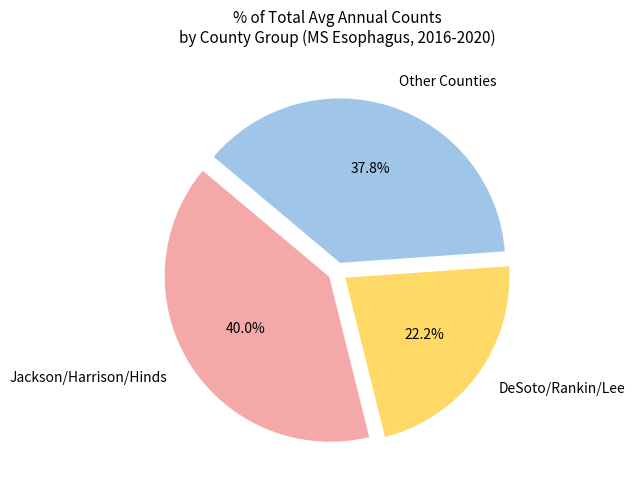

Count the number of slices in the pie.

3